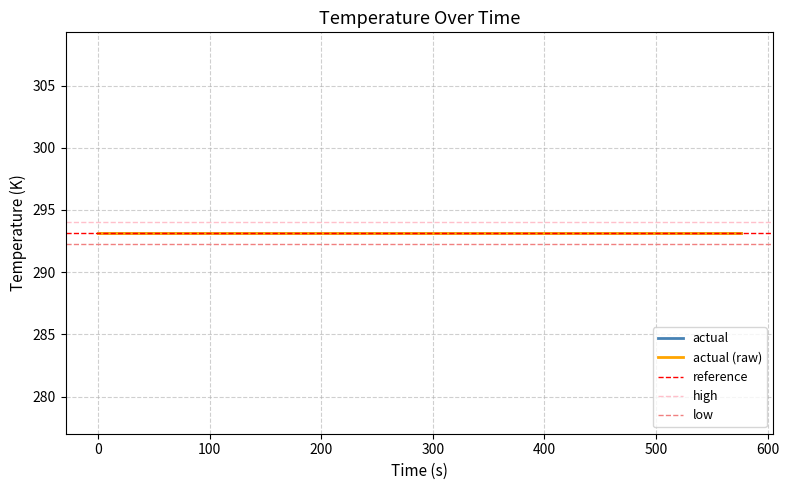

True or false: actual and high cross at least once.

False